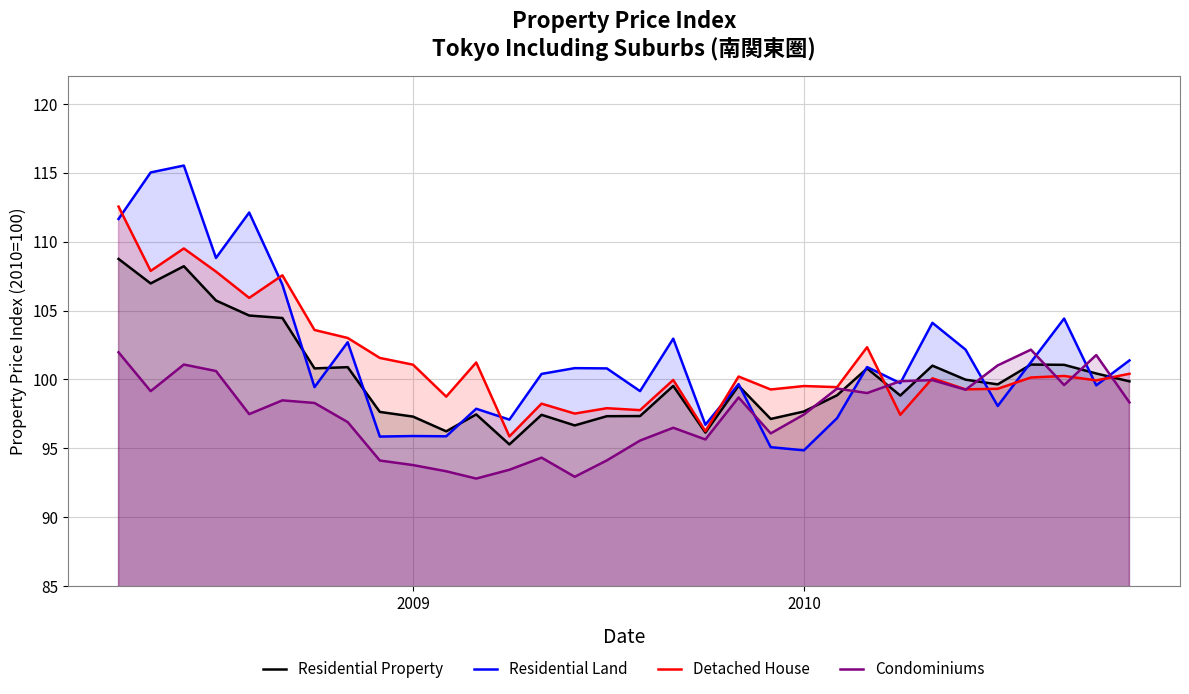

Which series ends up on top after the final intersection of Residential Property and Condominiums?

Residential Property